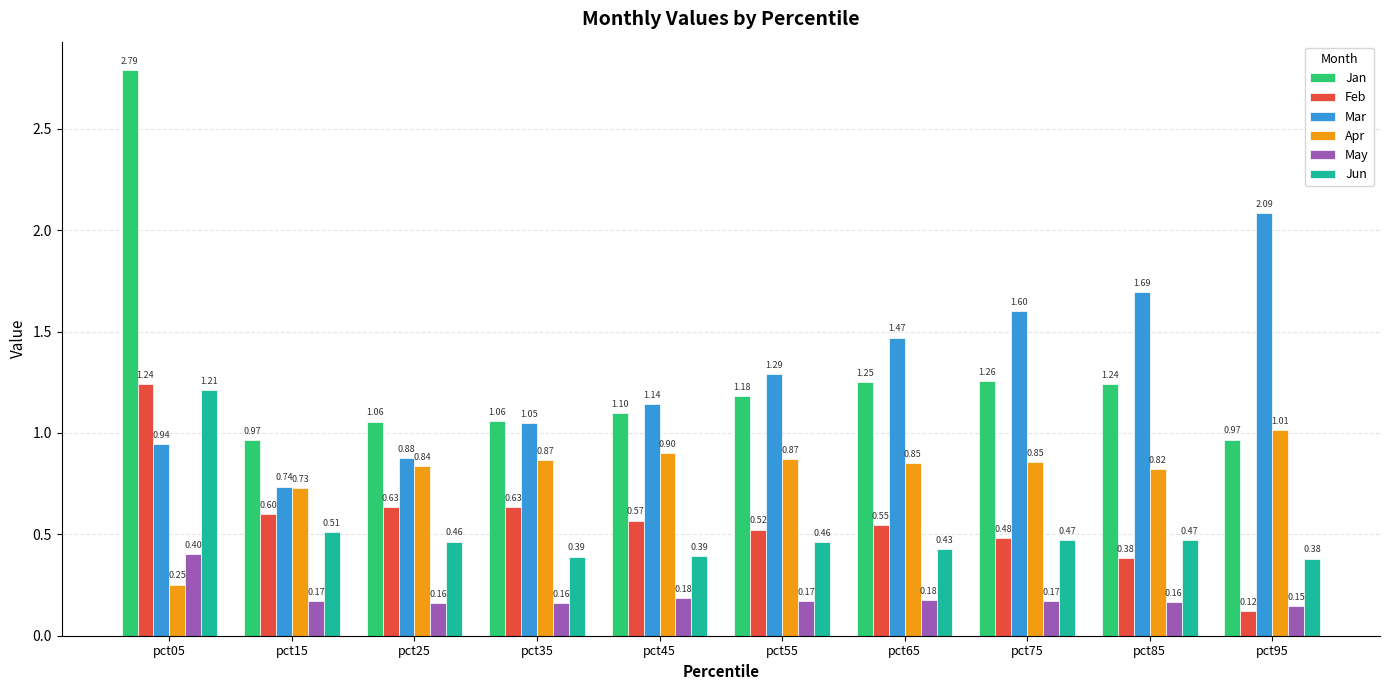

Is the value of Jan at pct25 greater than the value of Apr at pct45?

Yes